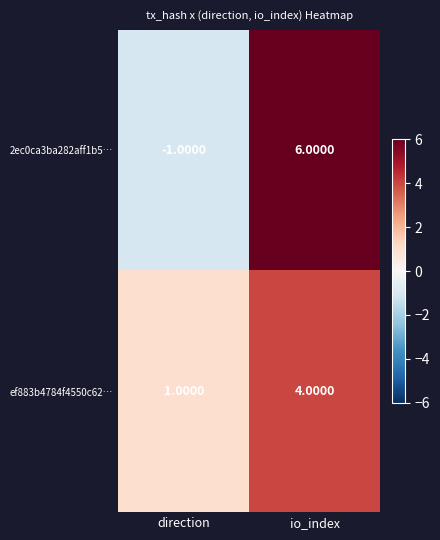

At which category is the sum across all series the highest?

io_index